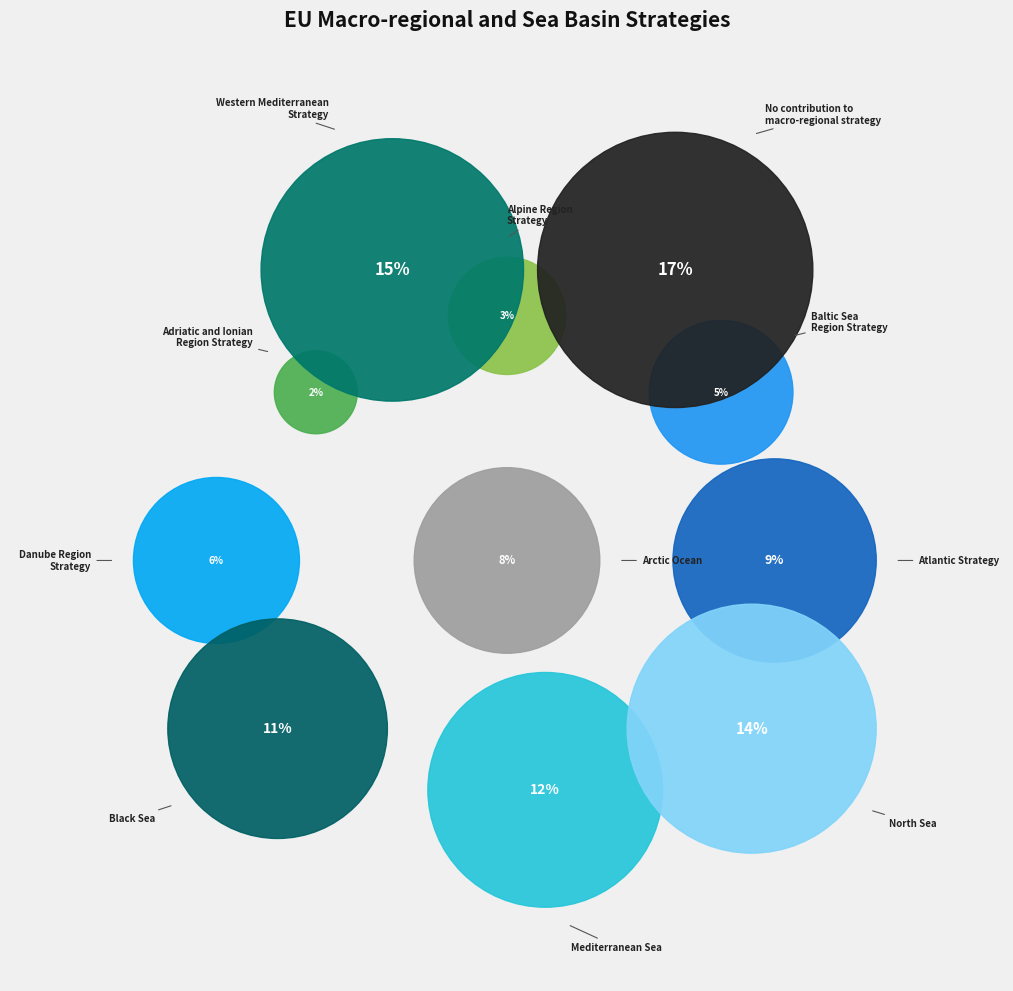

Combined, what portion of the pie is North Sea and Atlantic Strategy?

22.7%